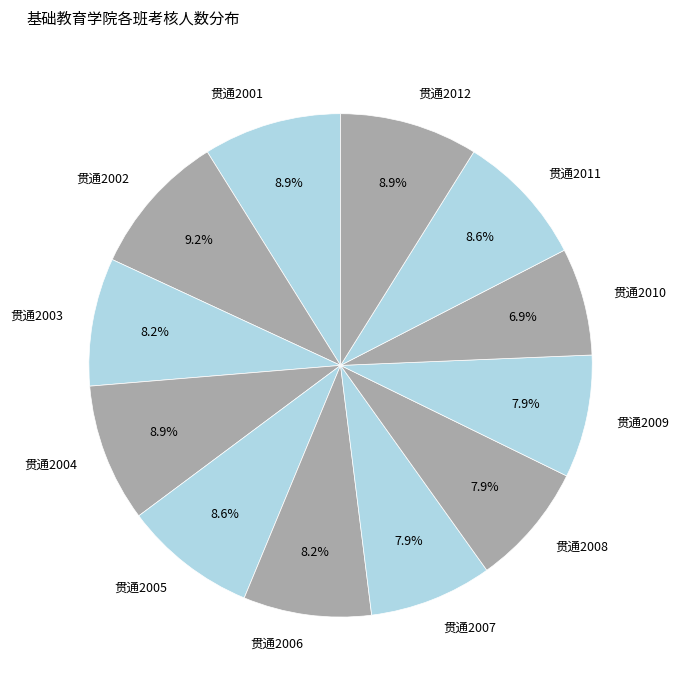

Approximately how many times larger is the value at 贯通2010 compared to 贯通2006?

0.8